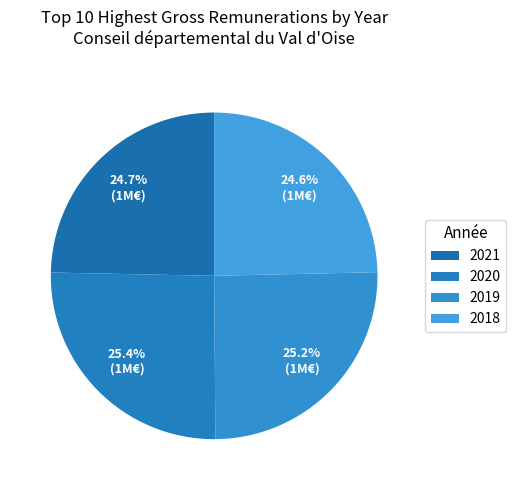

How much of the chart is everything except 2018?

75.4%